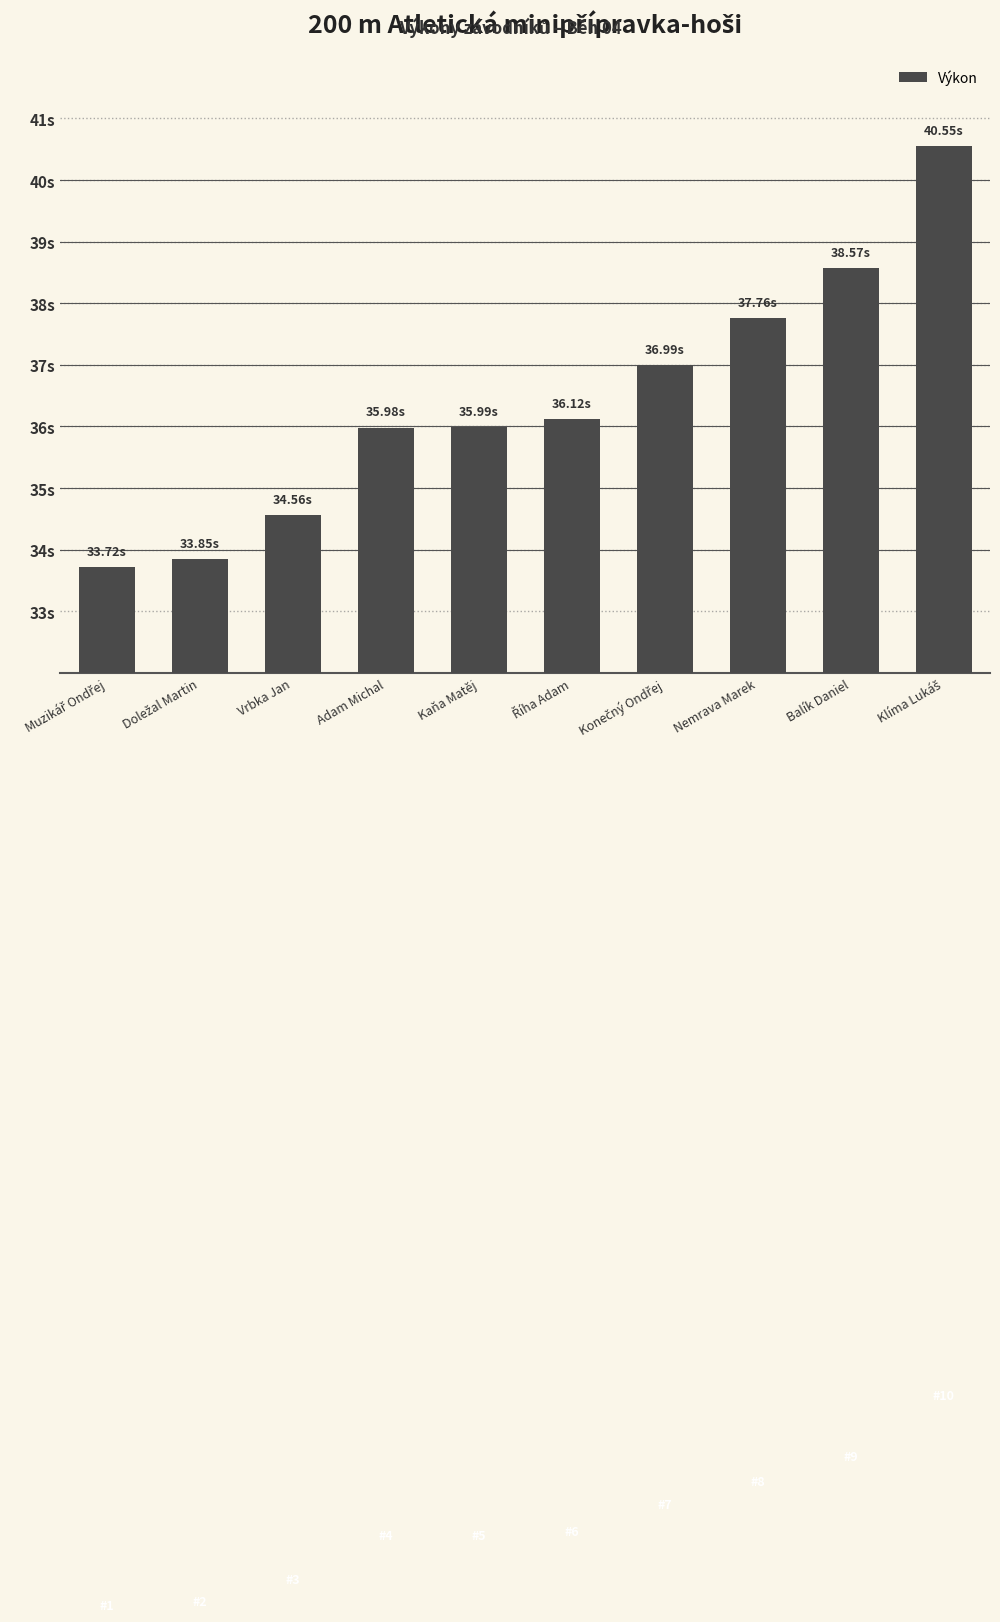

Are the bars horizontal?

No